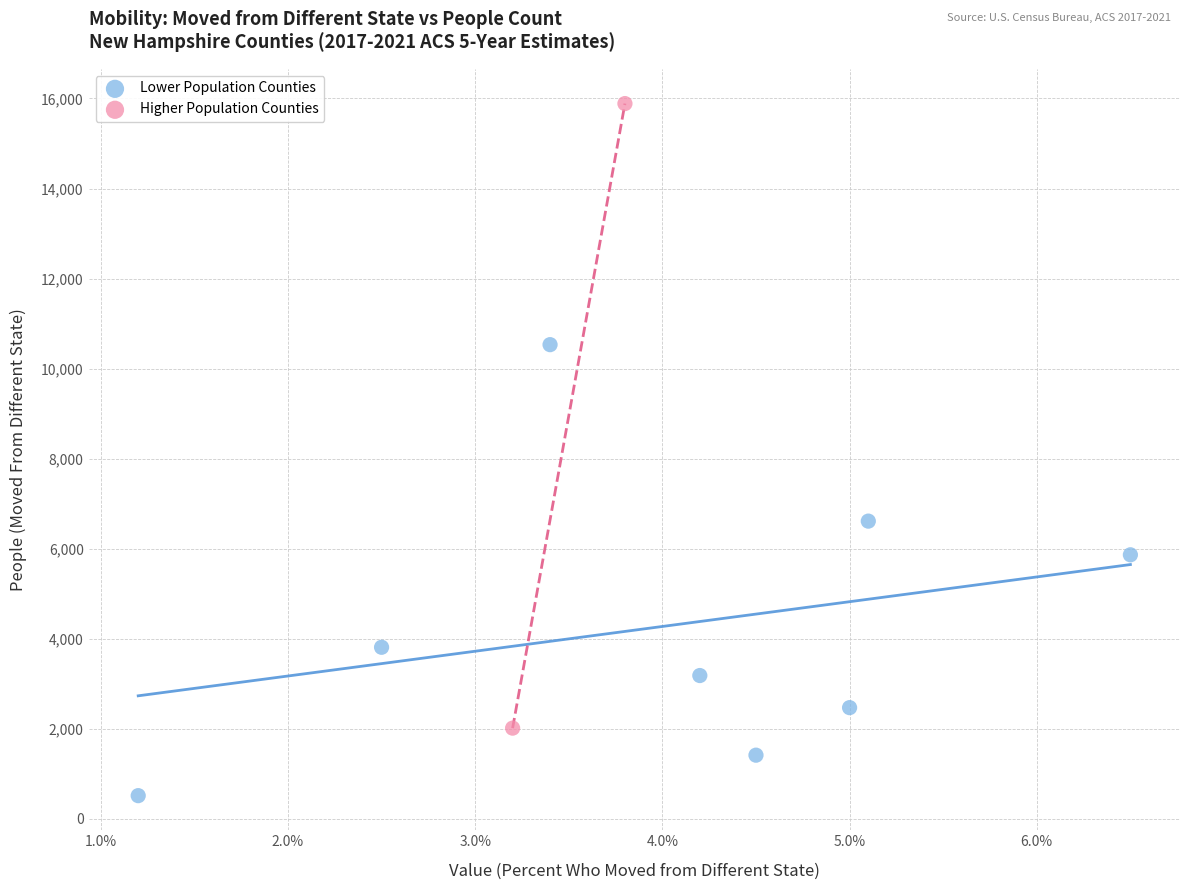

What are all the series names shown in the legend?

Lower Population Counties, Higher Population Counties